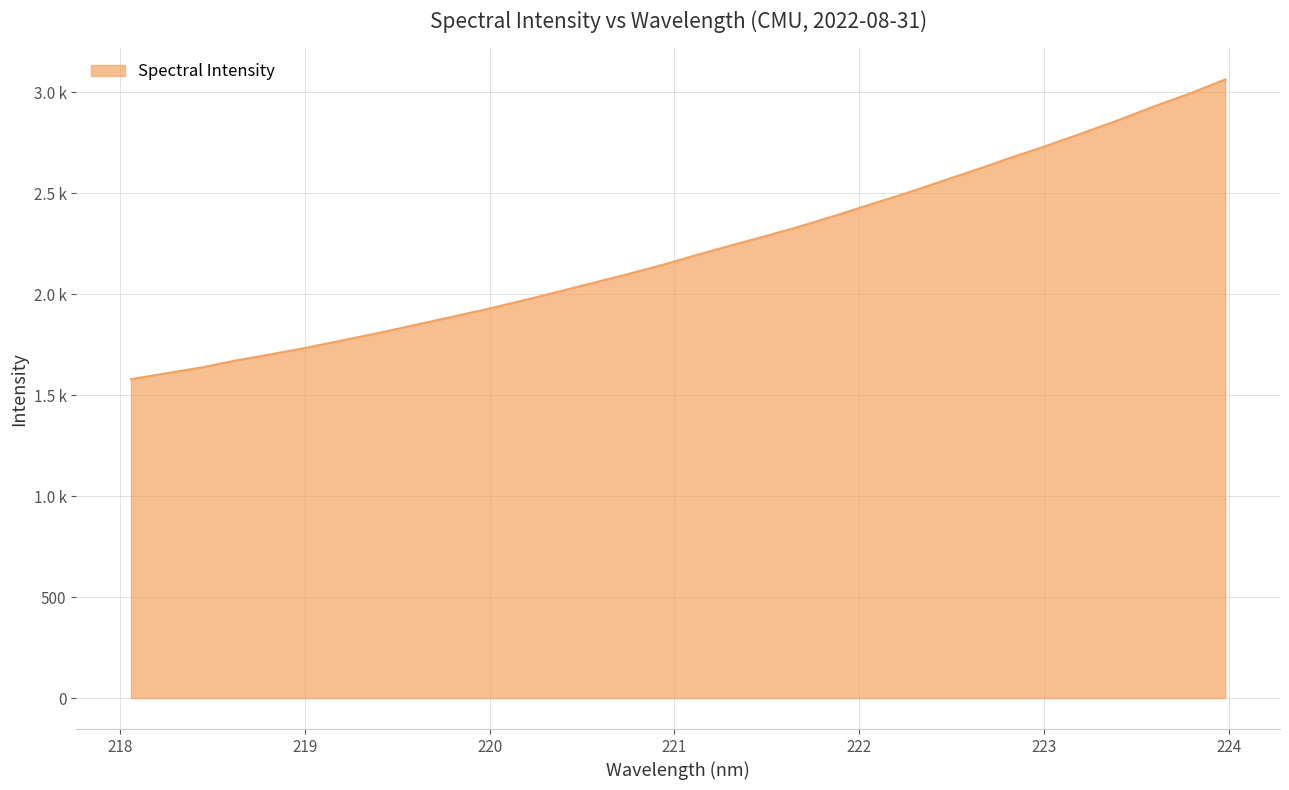

Does the chart have visible grid lines?

Yes